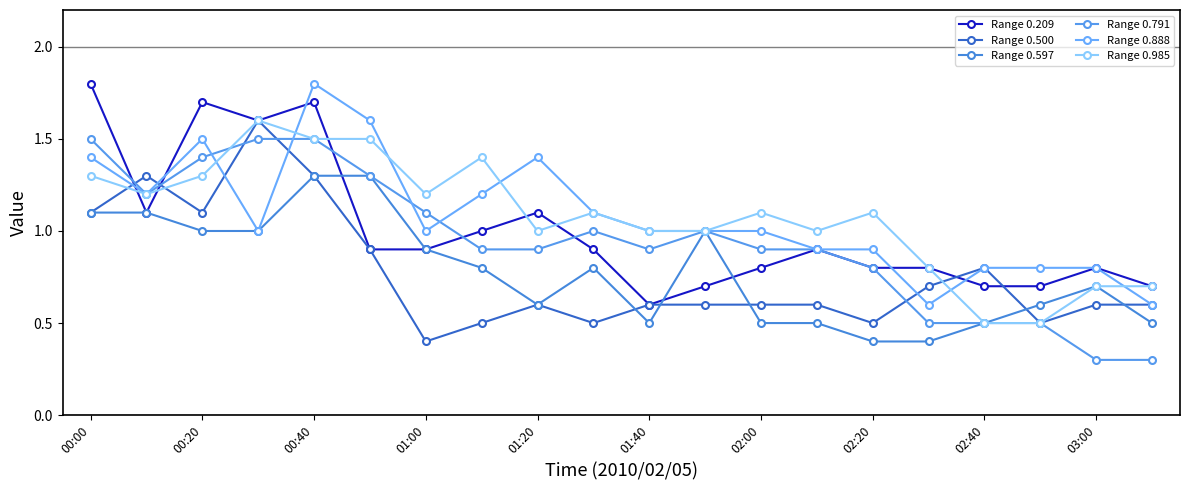

What is the value of the Range 0.791 point at the 3rd from the left?

1.4